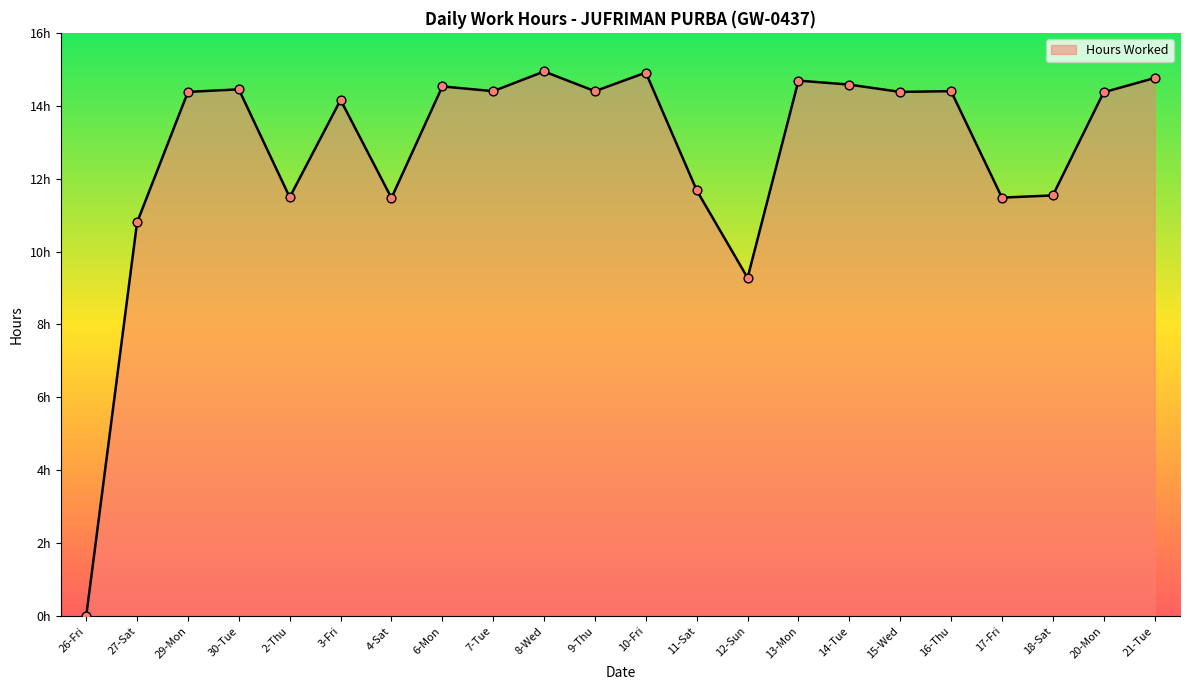

What is the ratio of the value at 10-Fri to the value at 2-Thu?

1.3